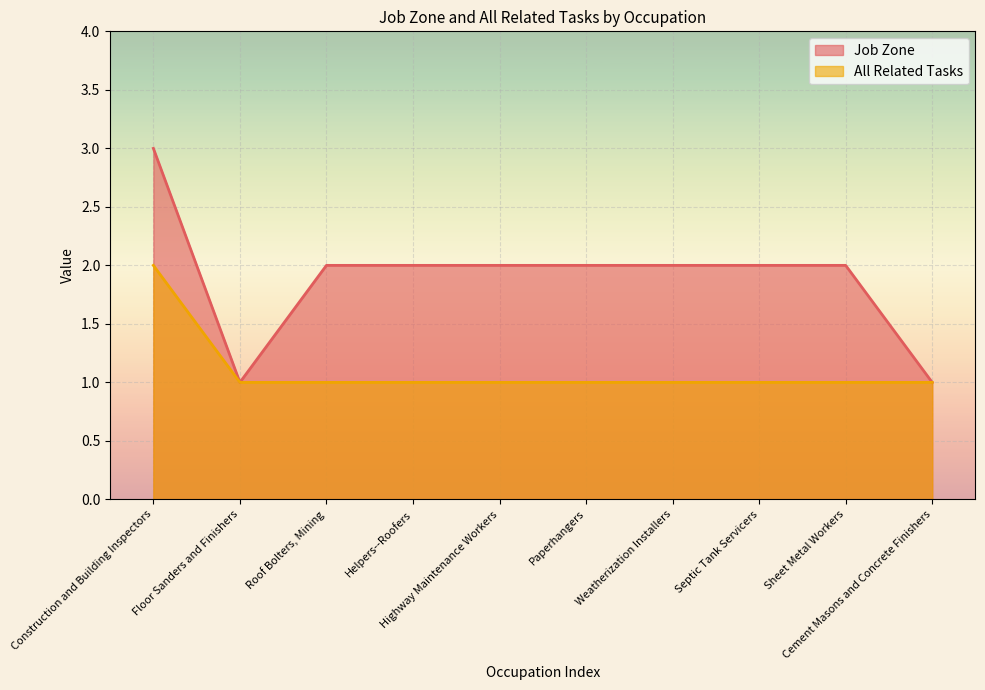

At Construction and Building Inspectors, list the series in order from smallest to largest.

All Related Tasks, Job Zone